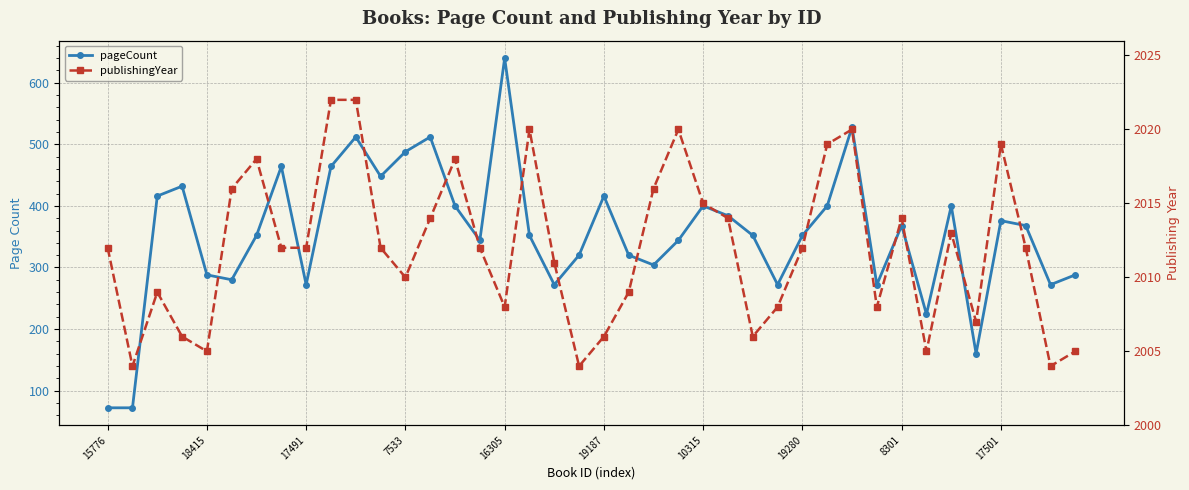

Which series has the largest total across all categories?

publishingYear